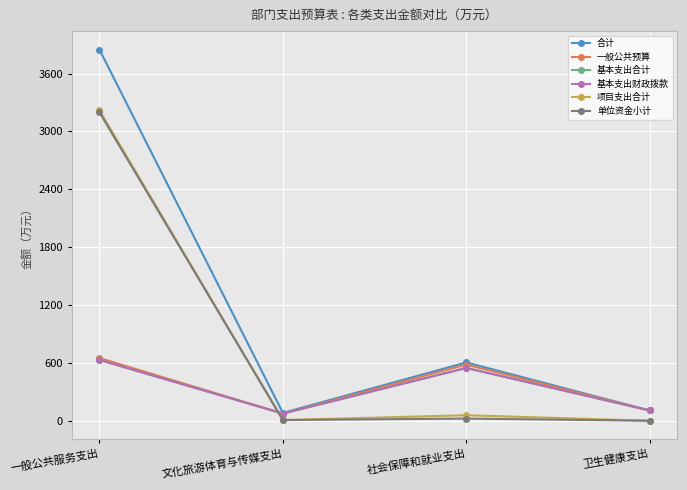

Does the chart have visible grid lines?

Yes